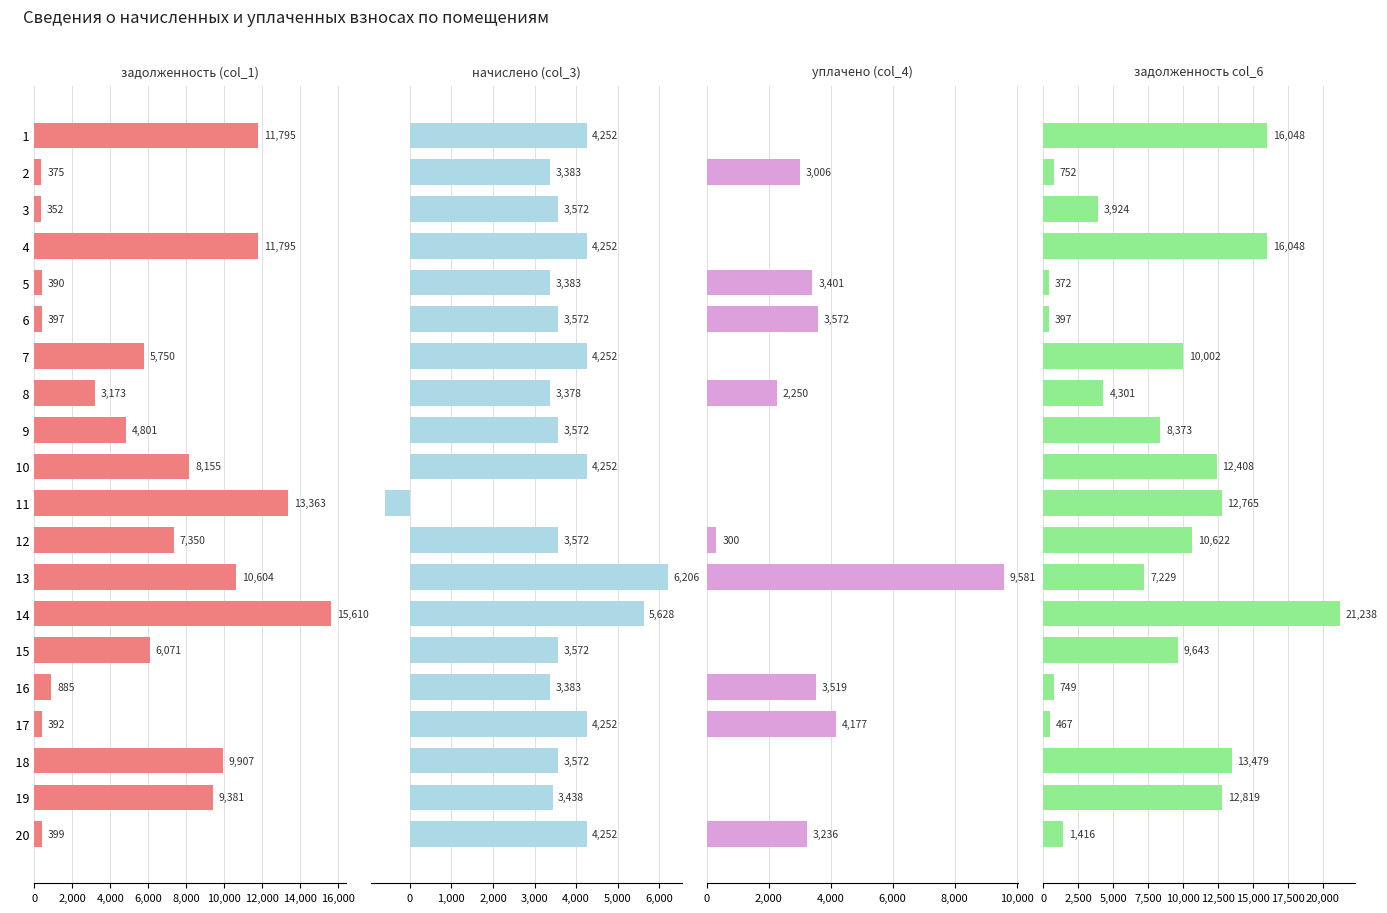

Reading left to right, extract all data points from this chart.

задолженность (col_1): 11795.0	375.2	351.7	11795.0	390.1	396.8	5750.0	3172.8	4800.8	8155.0	13363.2	7349.7	10604.0	15609.8	6070.8	885.1	391.6	9906.8	9381.1	399.1
начислено (col_3): 4252.5	3382.6	3572.1	4252.5	3382.6	3572.1	4252.5	3377.7	3572.1	4252.5	-598.6	3572.1	6206.2	5627.9	3572.1	3382.6	4252.5	3572.1	3437.6	4252.5
уплачено (col_4): 0.0	3006.0	0.0	0.0	3400.6	3572.0	0.0	2250.0	0.0	0.0	0.0	300.0	9581.0	0.0	0.0	3519.0	4177.0	0.0	0.0	3235.6
задолженность col_6: 16047.5	751.7	3923.8	16047.5	372.1	396.9	10002.5	4300.5	8372.9	12407.5	12764.6	10621.8	7229.2	21237.7	9642.9	748.7	467.1	13478.9	12818.7	1416.0